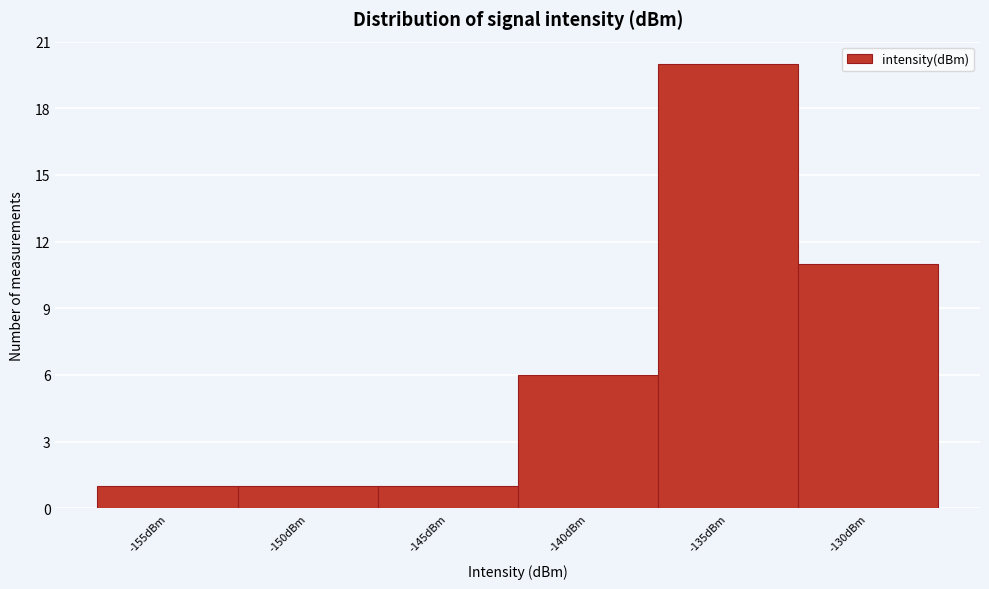

Reading right to left, extract all data points from this chart.

-130dBm=11	-135dBm=20	-140dBm=6	-145dBm=1	-150dBm=1	-155dBm=1